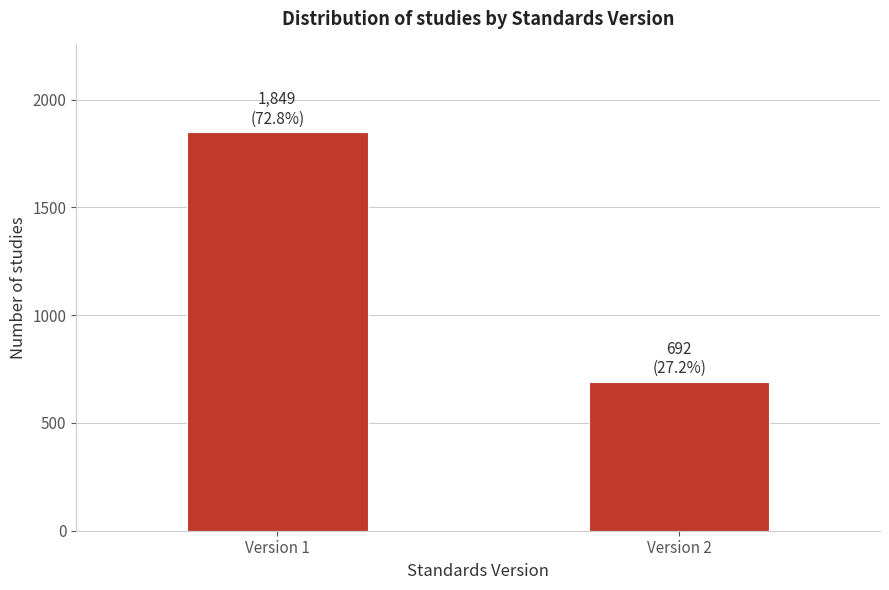

Reading left to right, list all the values displayed in this chart.

1849	692